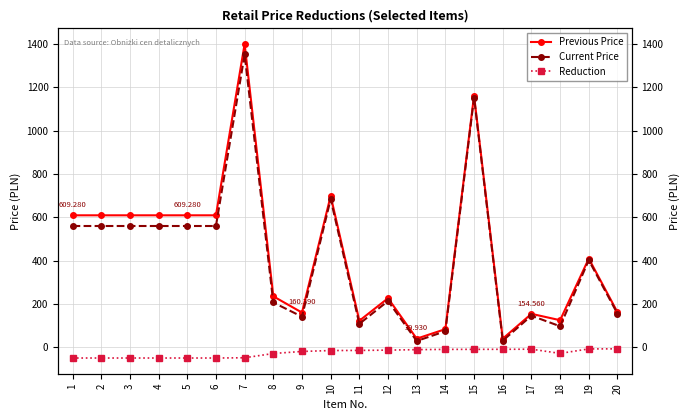

What is the difference between the Previous Price values at 16 and 7?

1359.9